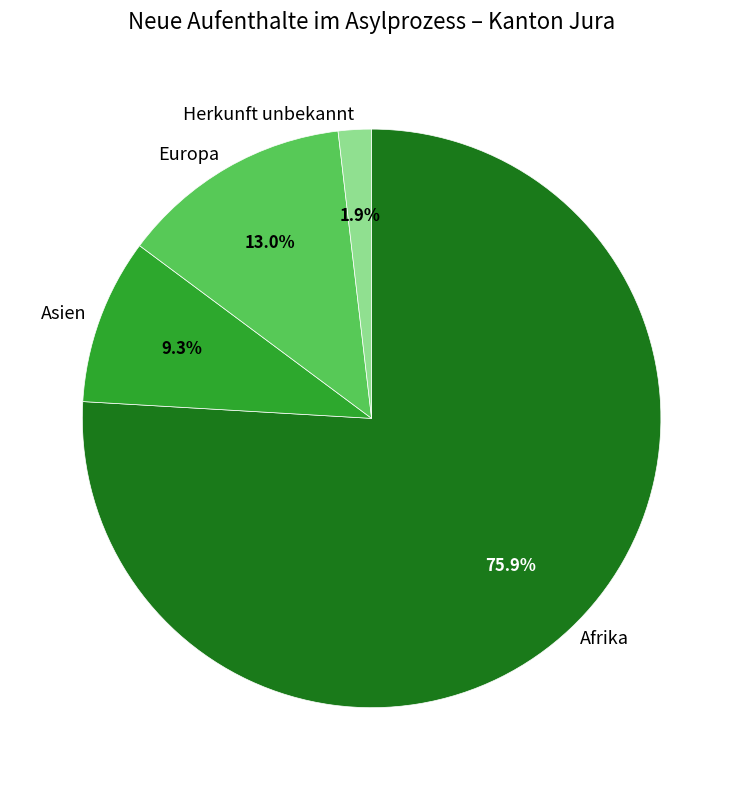

Count the number of slices in the pie.

4